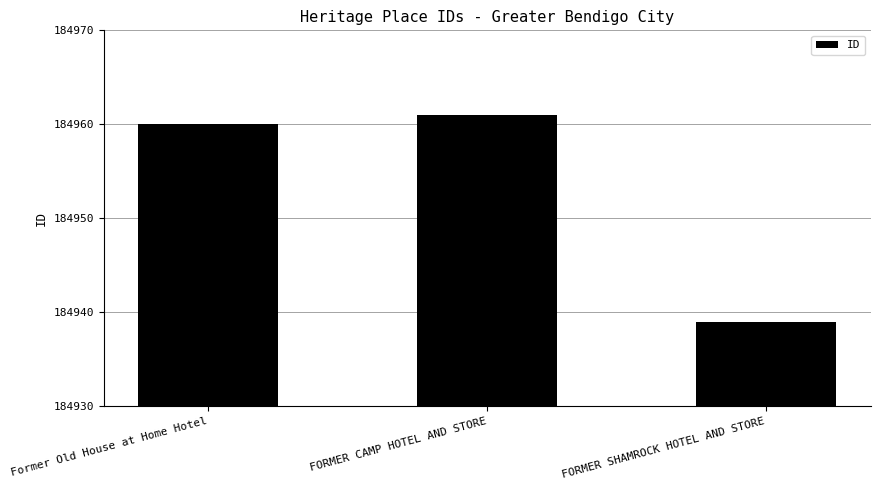

Approximately how many times larger is the value at Former Old House at Home Hotel compared to FORMER SHAMROCK HOTEL AND STORE?

1.0